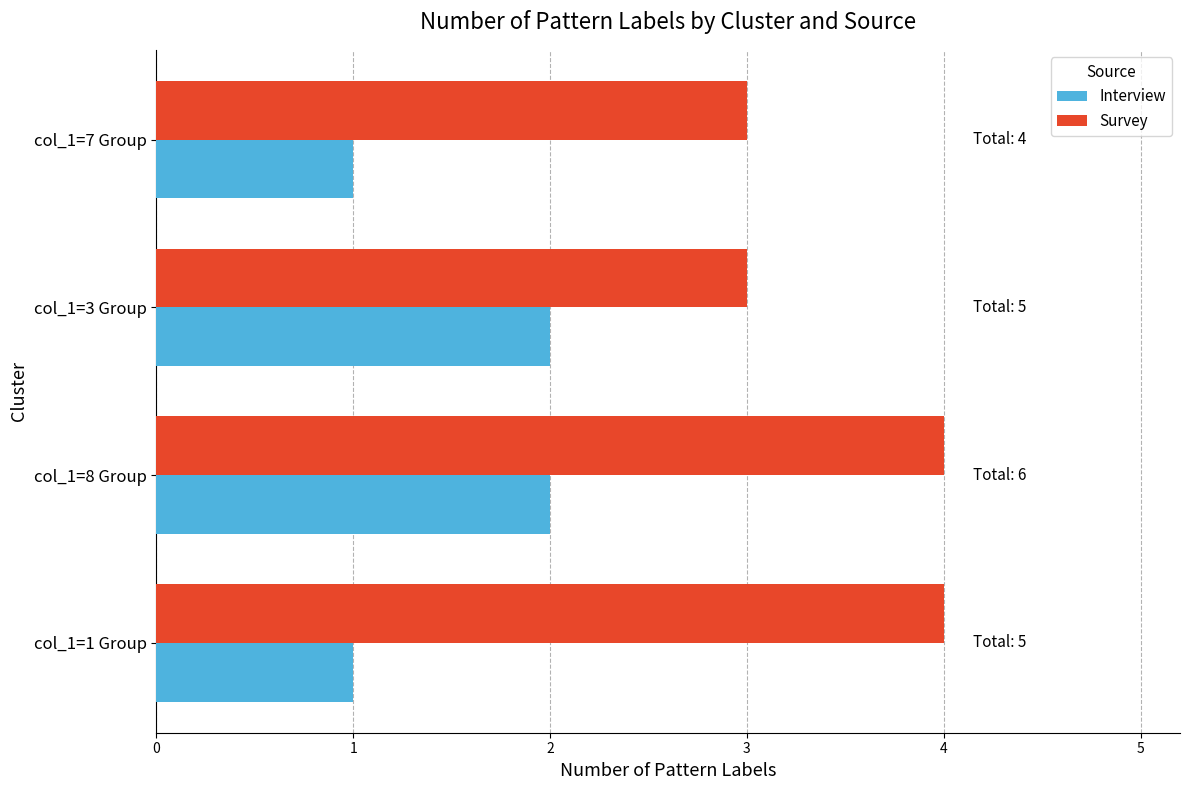

Rank the series by their average value, from lowest to highest.

Interview, Survey